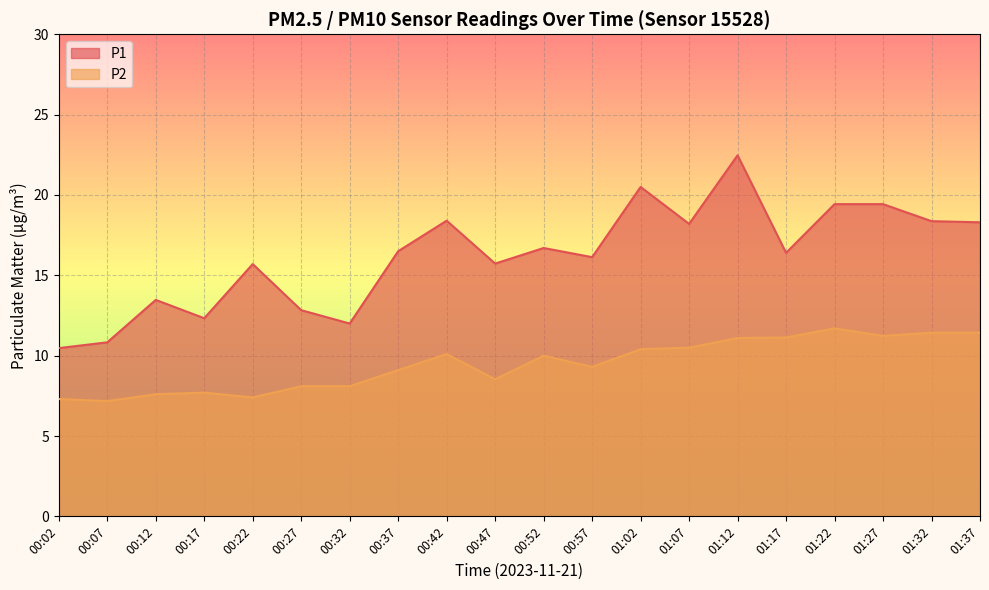

At which label does P1 reach its minimum?

00:02